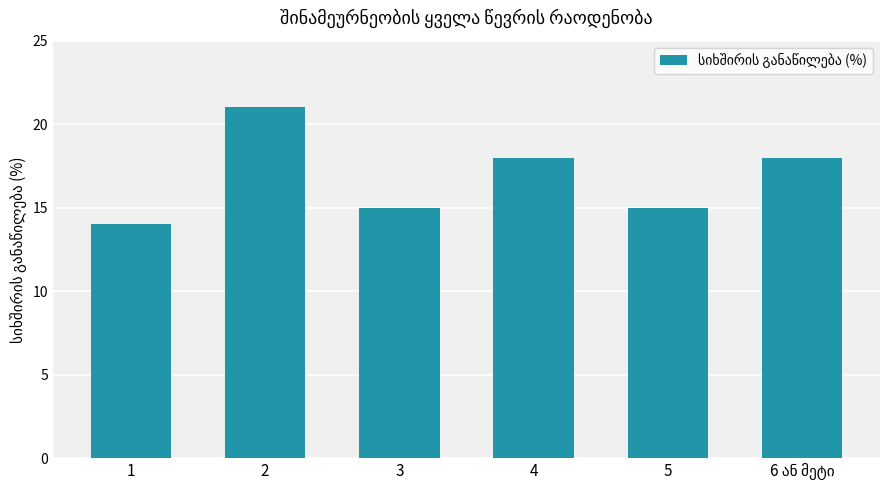

Is it true that the value at 4 is 27?

False